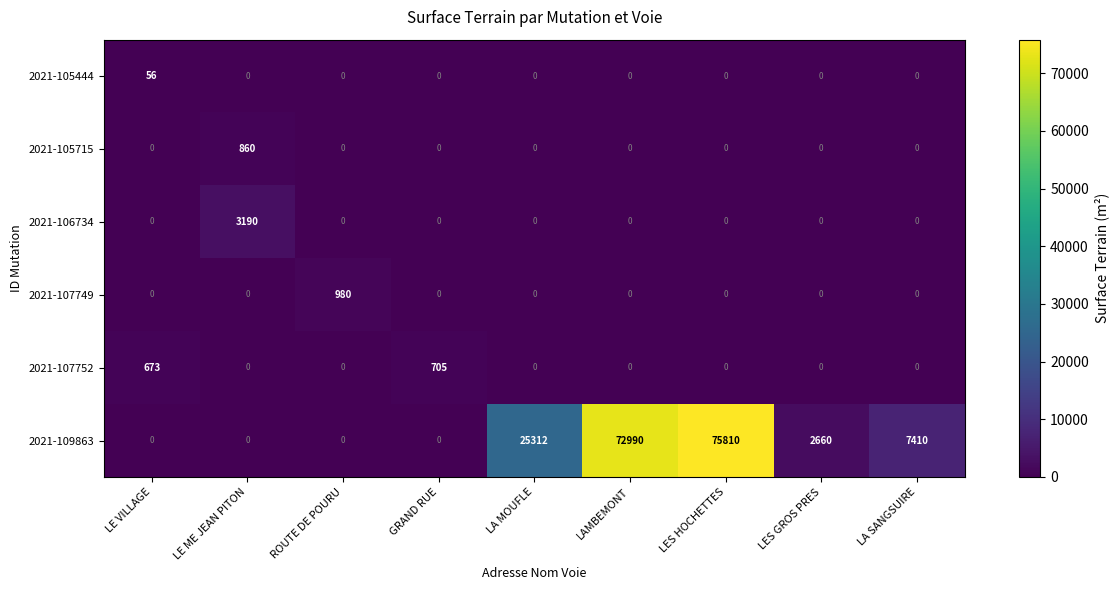

Which series has the largest total across all categories?

2021-109863